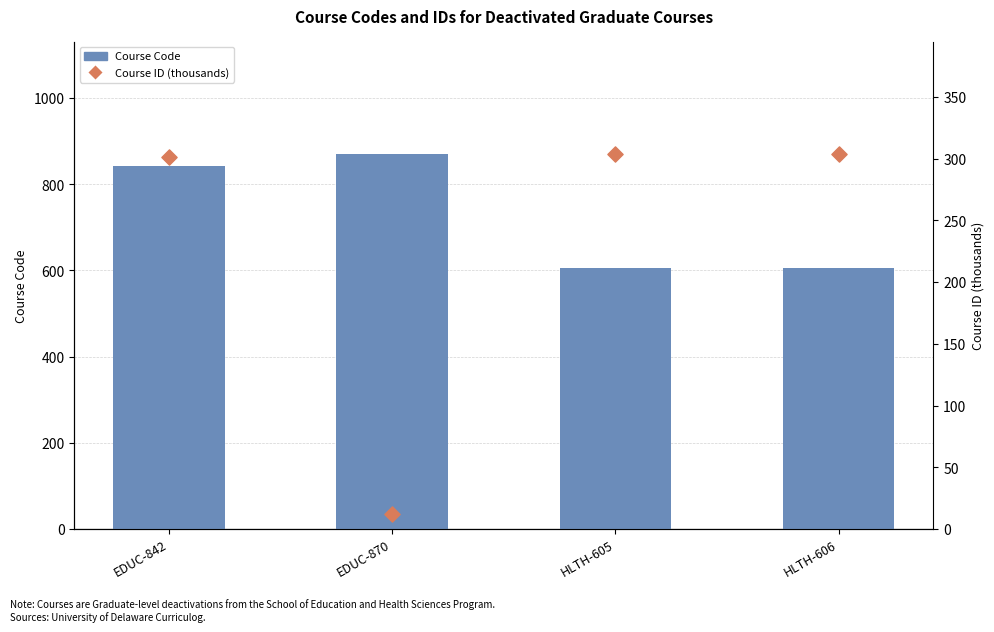

What are all the series names shown in the legend?

Course Code, Course ID (thousands)